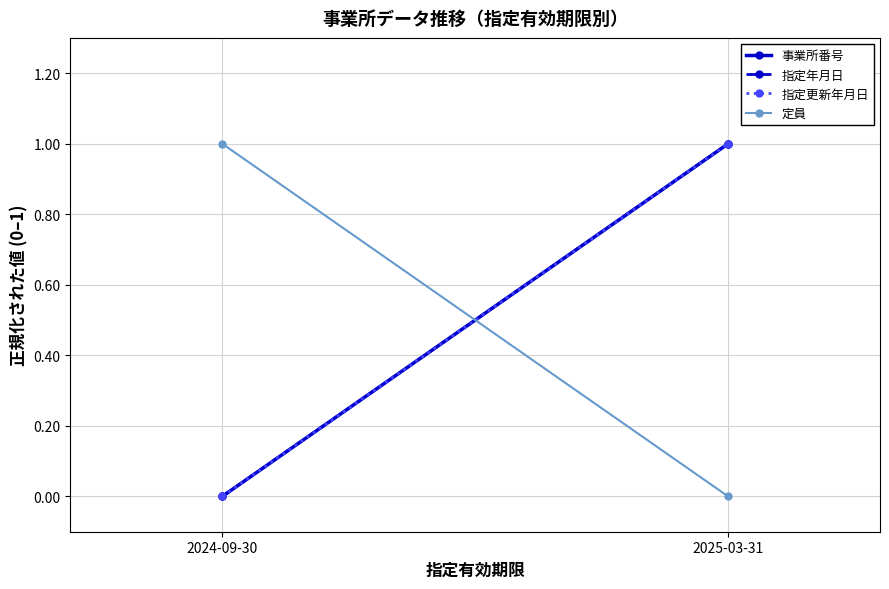

At 2025-03-31, list the series in order from largest to smallest.

事業所番号, 指定年月日, 指定更新年月日, 定員